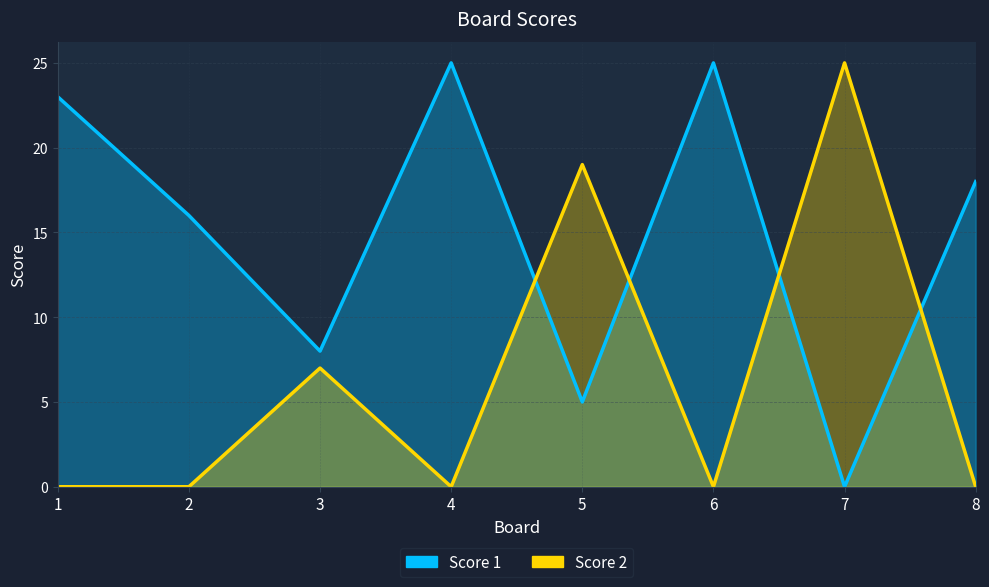

Which category has the lowest value in the Score 2 series?

1